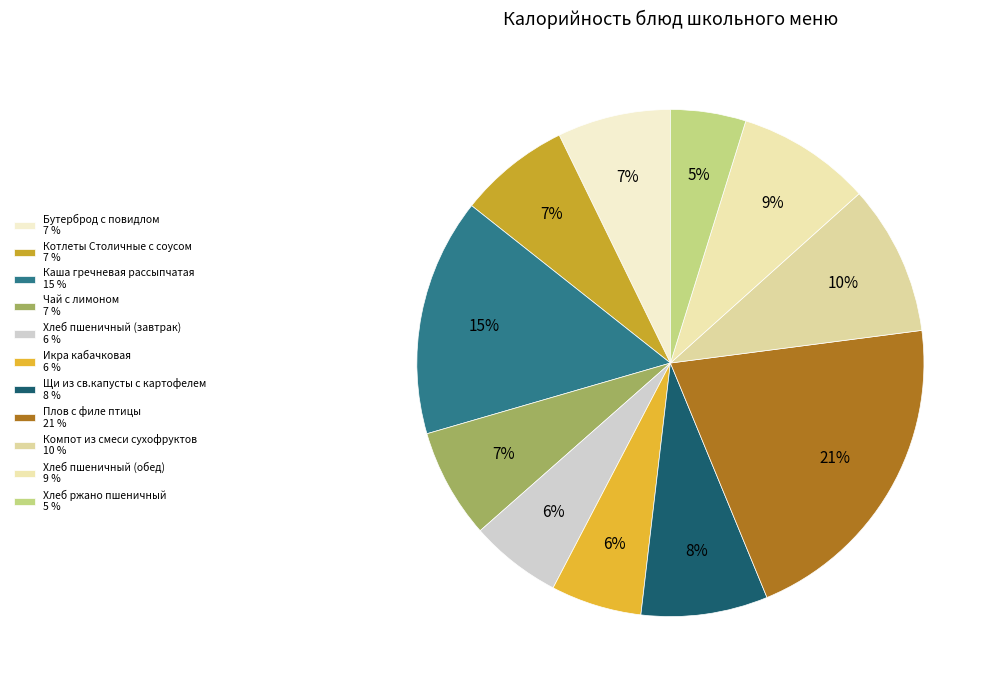

Which slice is the largest?

Плов с филе птицы